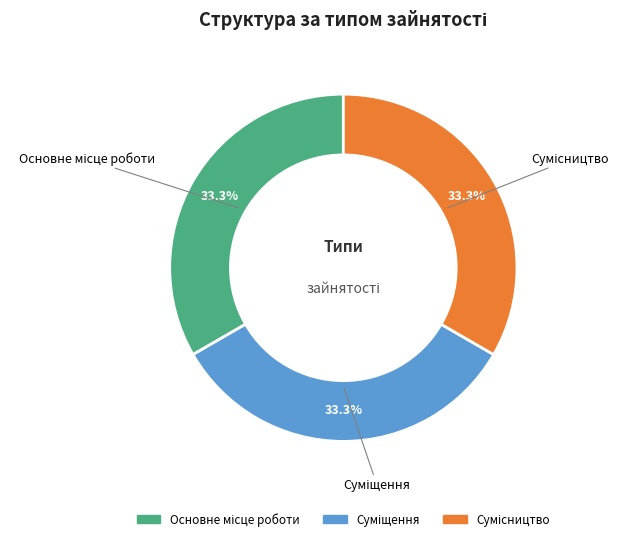

Is there any slice that represents more than half of the pie?

No